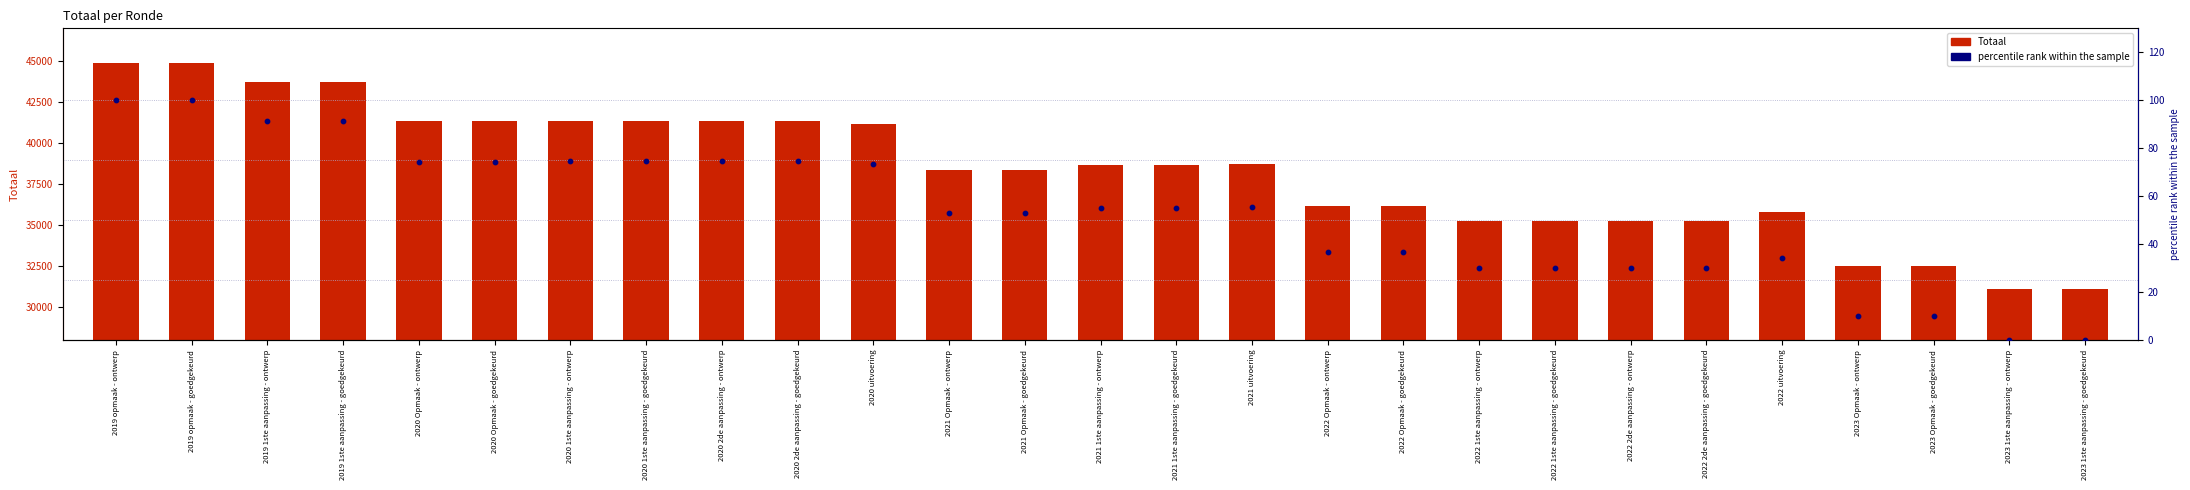

Is the value of Totaal at 2022 uitvoering greater than the value of percentile rank within sample at 2019 opmaak - goedgekeurd?

Yes